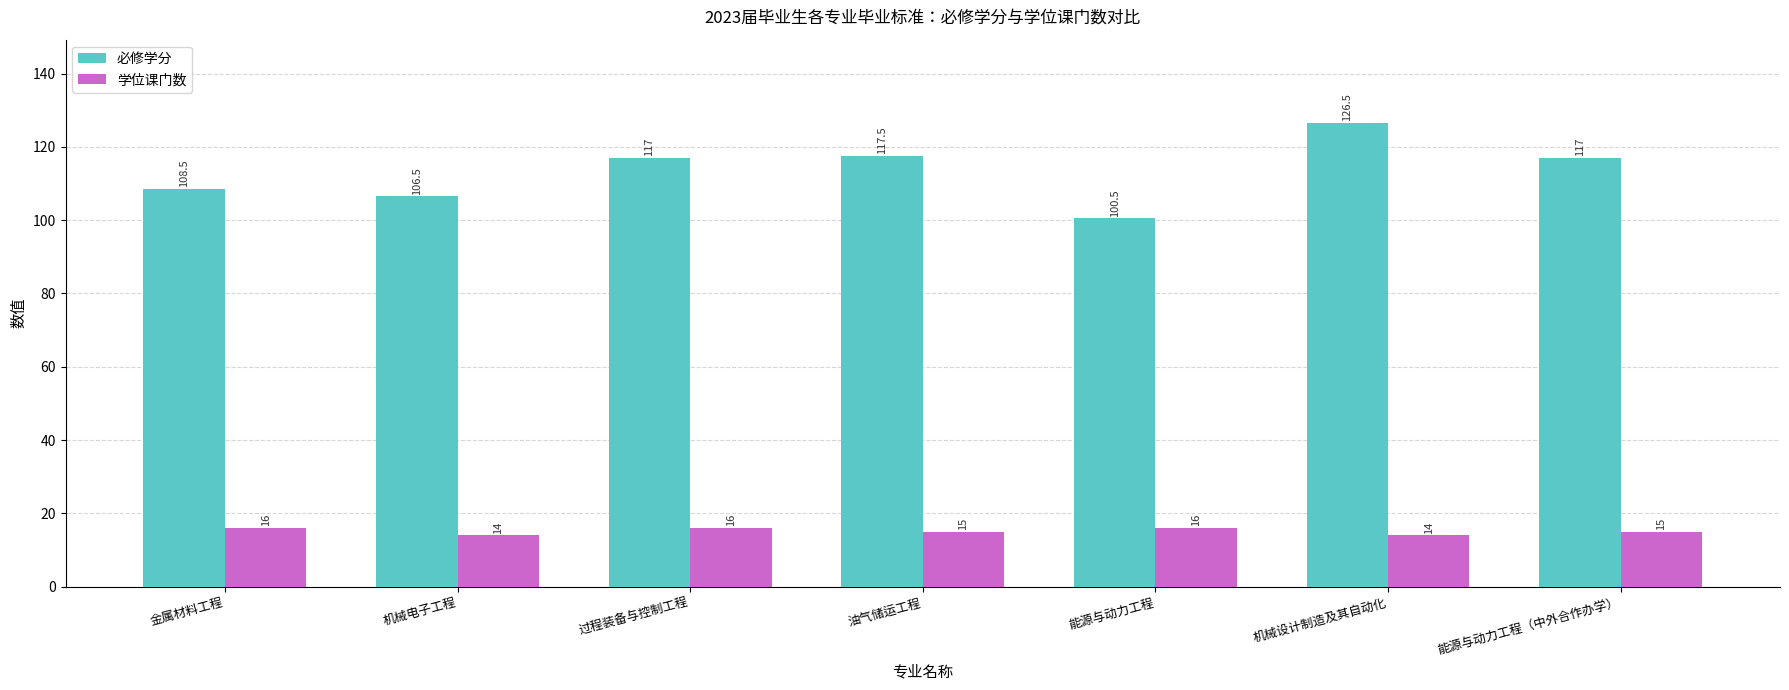

What is the difference between the maximum and minimum values in the 学位课门数 series?

2.0